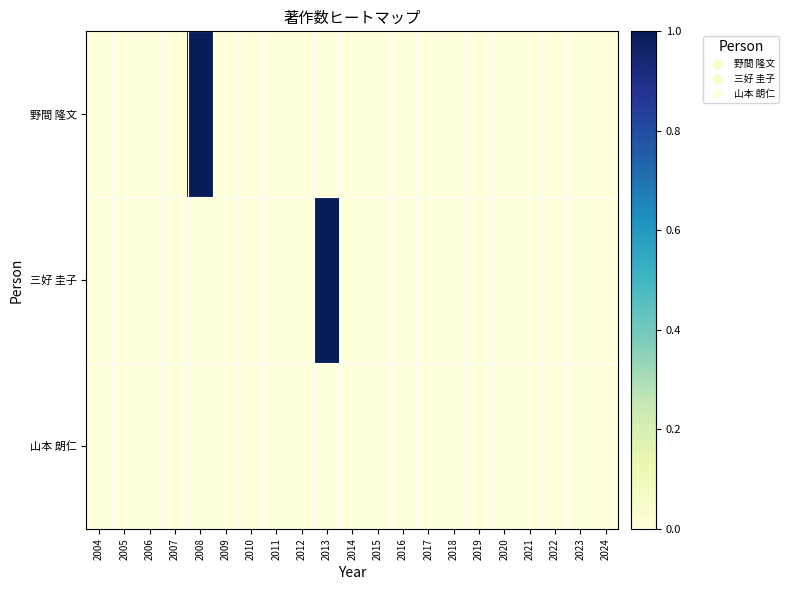

Rank the series by their maximum value, from lowest to highest.

山本 朗仁, 野間 隆文, 三好 圭子